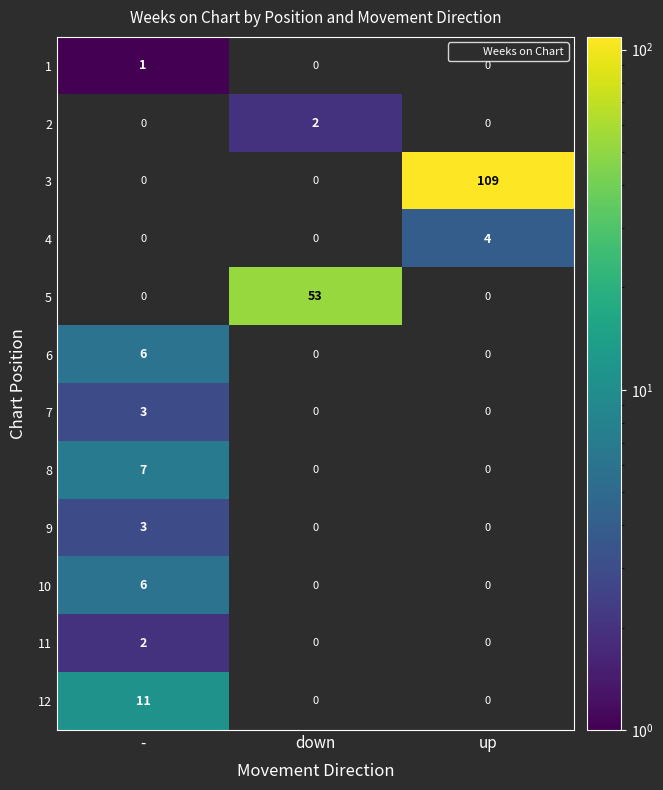

The value of 4 at down is 2. True or false?

False